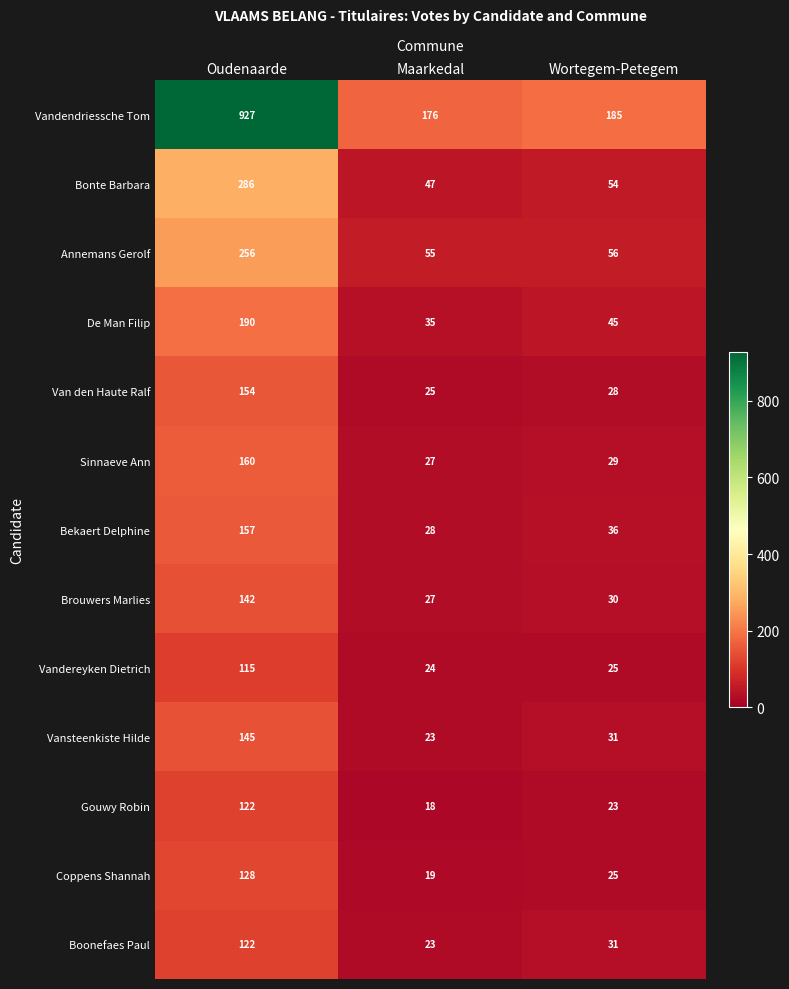

Rank the categories by Sinnaeve Ann value from highest to lowest.

Oudenaarde, Wortegem-Petegem, Maarkedal